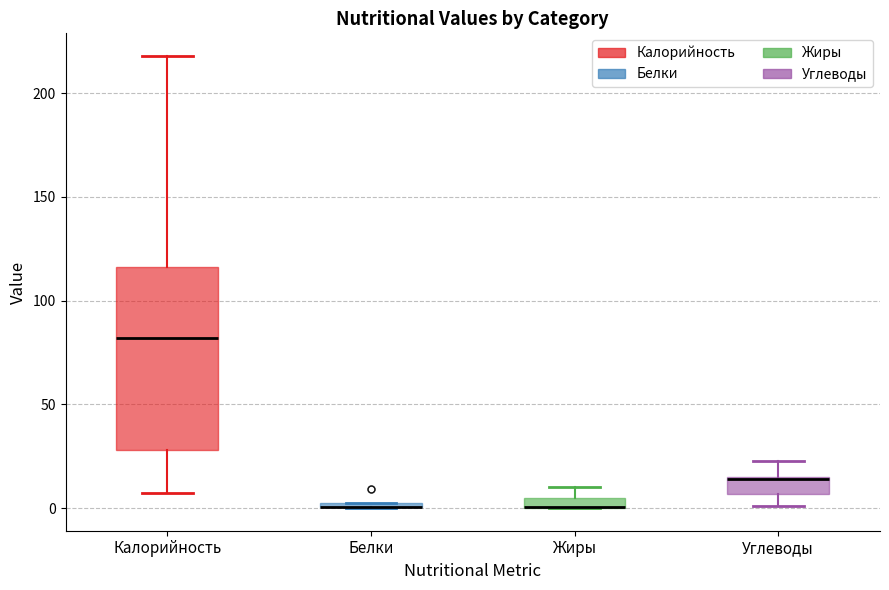

Where is the lower edge of the box for Жиры on the y-axis? The values are not printed on the chart, so give them approximately, as read against the axis.

0